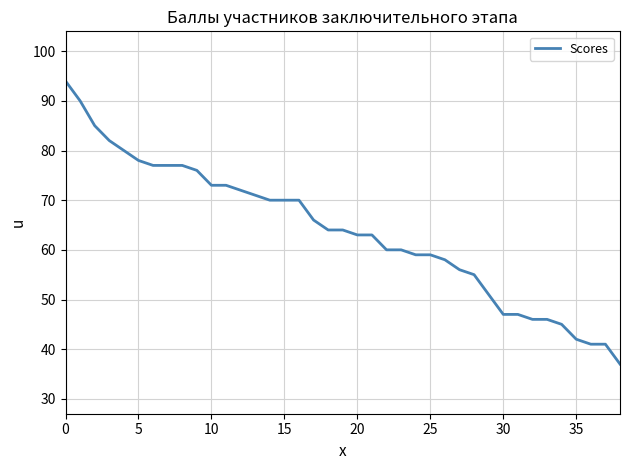

How many lines are shown in the chart?

1